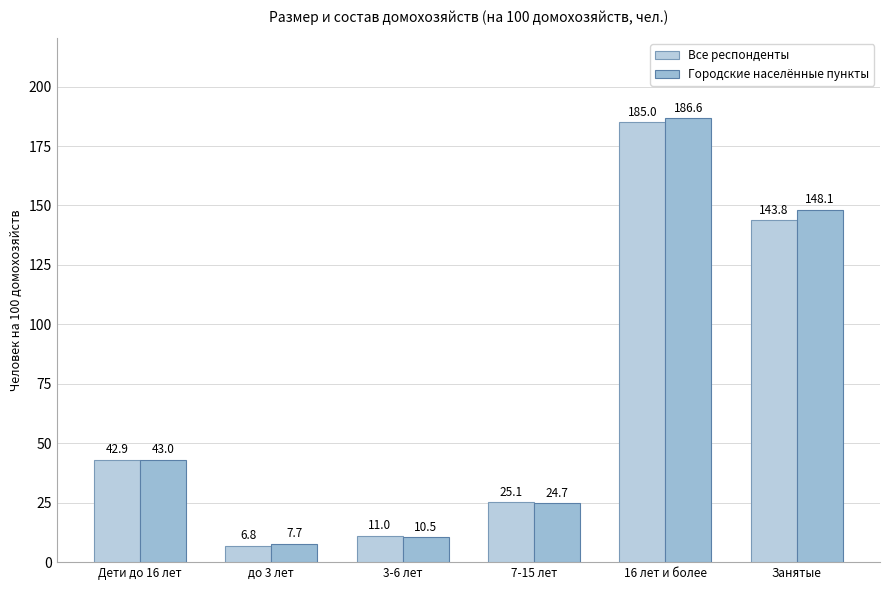

At 16 лет и более, list the series in order from smallest to largest.

Все респонденты, Городские населённые пункты